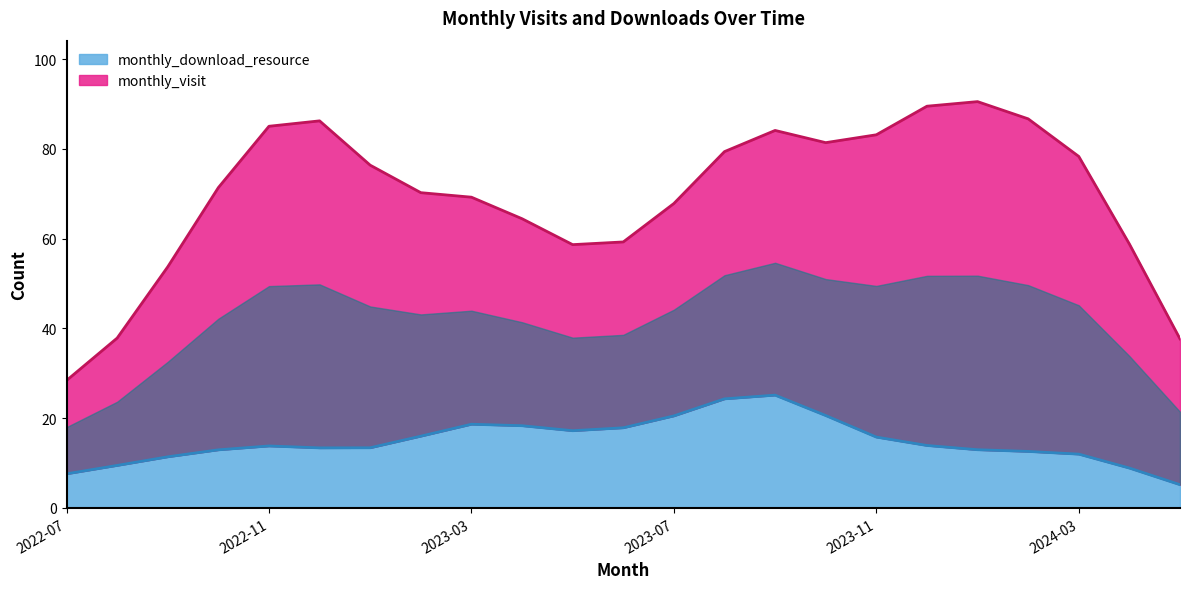

True or false: monthly_download_resource and monthly_visit intersect in this chart.

False